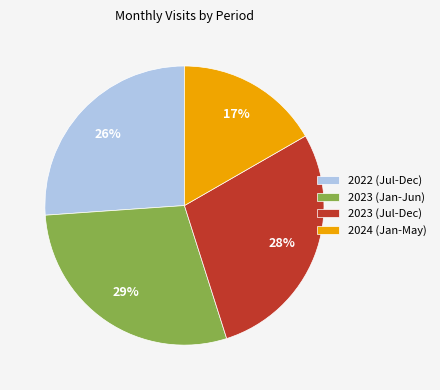

Which has a higher value, 2024 (Jan-May) or 2023 (Jul-Dec)?

2023 (Jul-Dec)